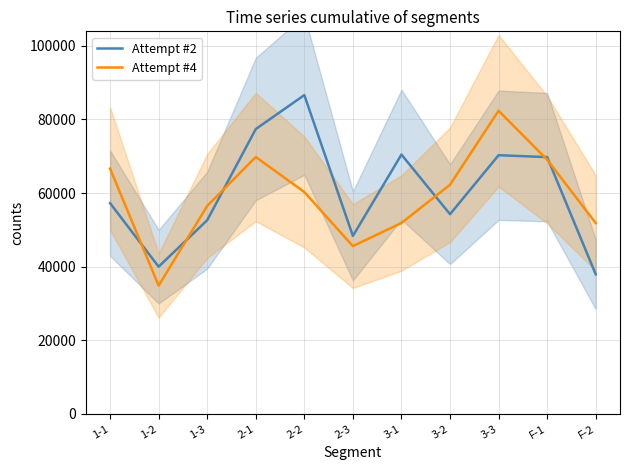

Is this an area chart (filled region under the line)?

No